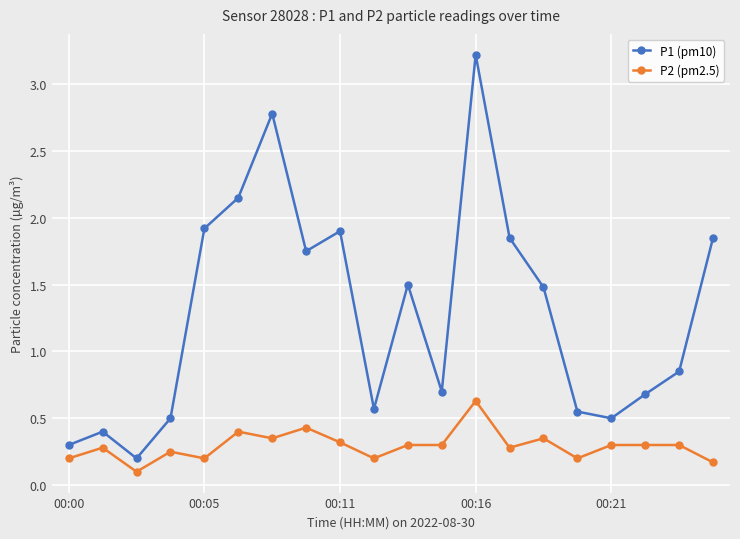

True or false: P1 (pm10) and P2 (pm2.5) intersect in this chart.

False